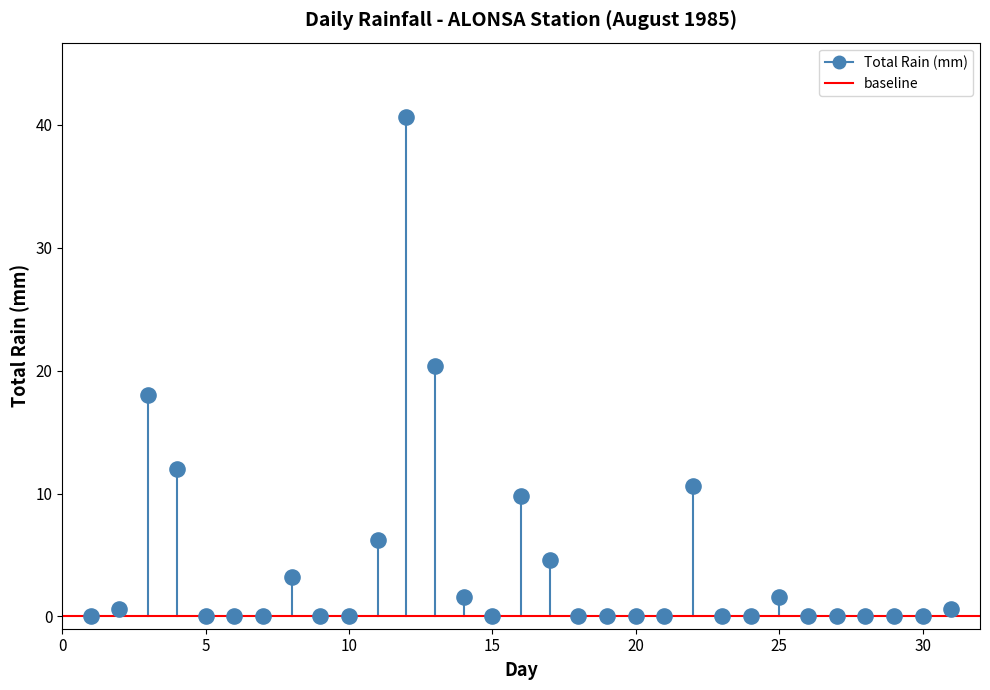

What is the range of Y values (max minus min)?

40.6